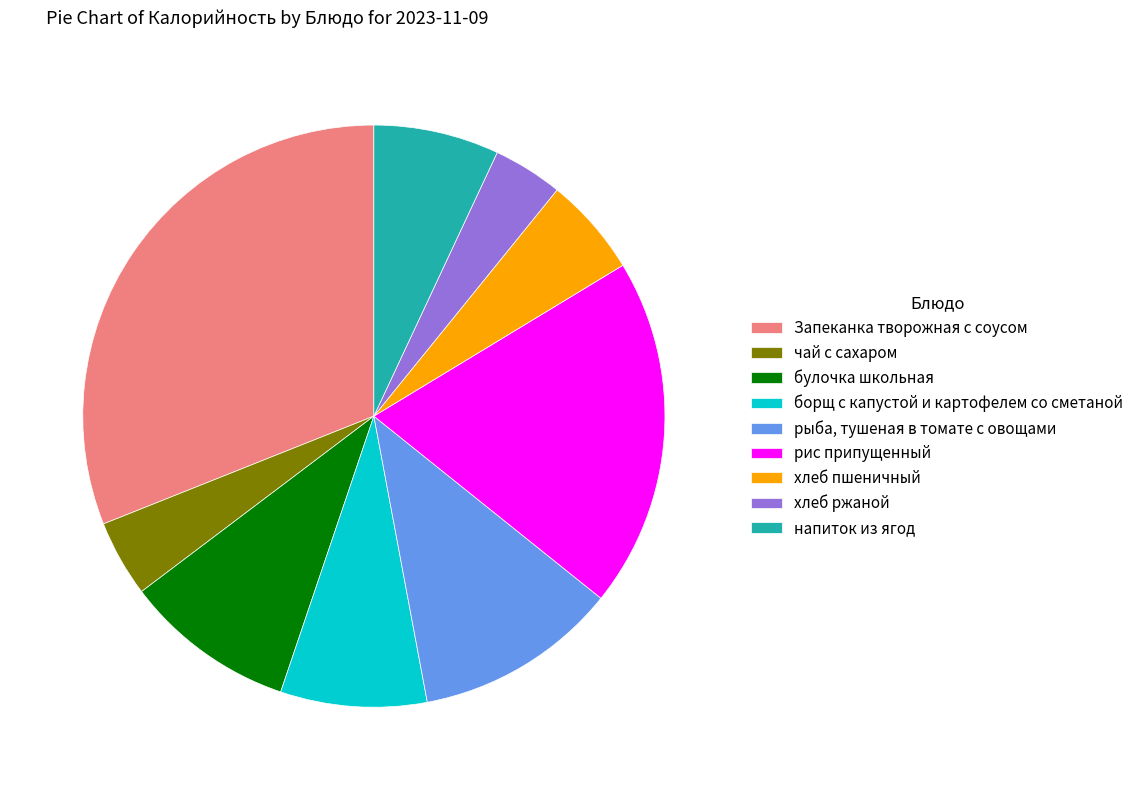

Which category has the biggest portion of the pie?

Запеканка творожная с соусом